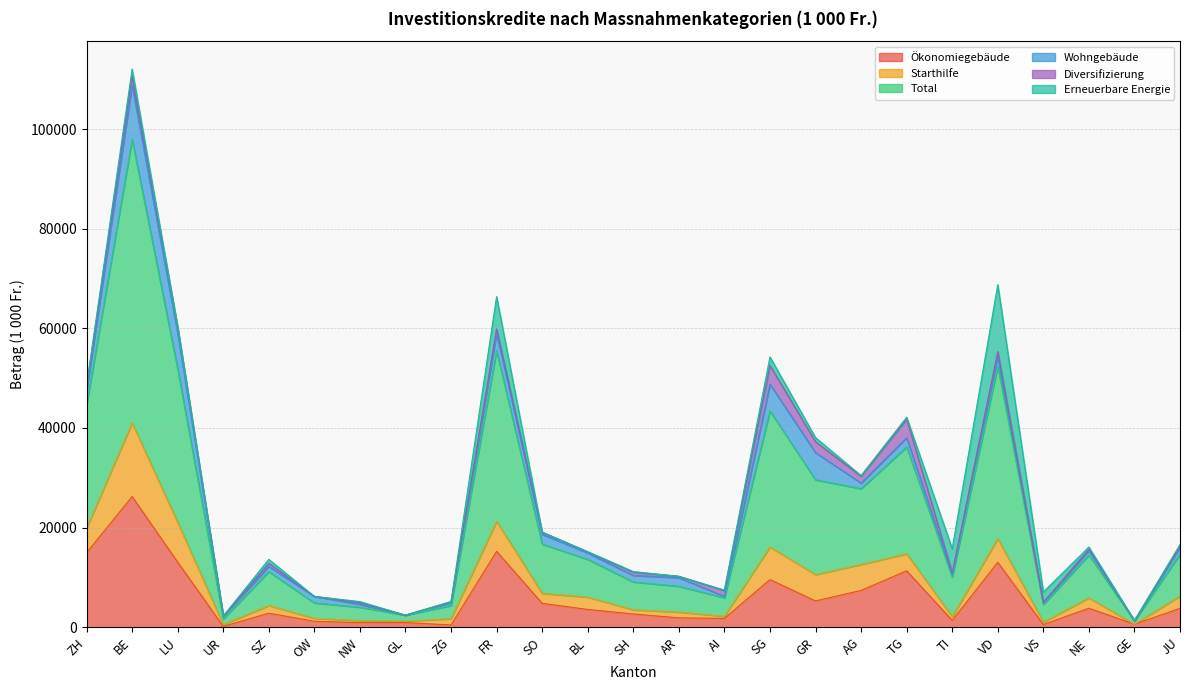

What are all the series names shown in the legend?

Ökonomiegebäude, Starthilfe, Total, Wohngebäude, Diversifizierung, Erneuerbare Energie